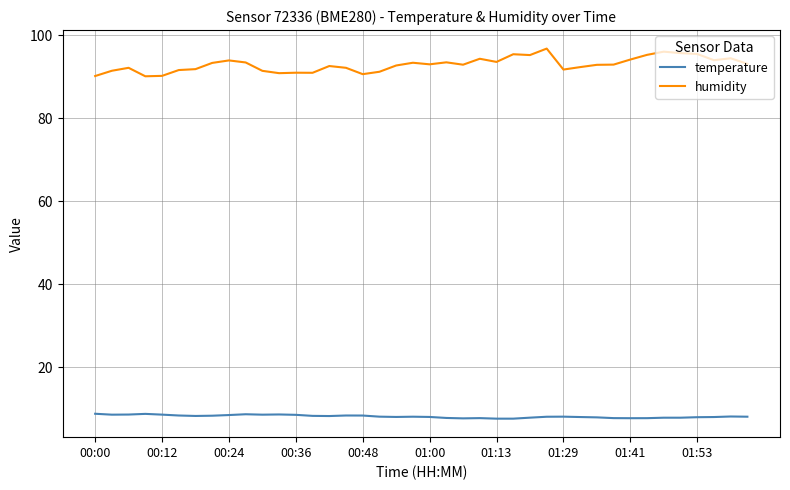

True or false: temperature and humidity intersect in this chart.

False